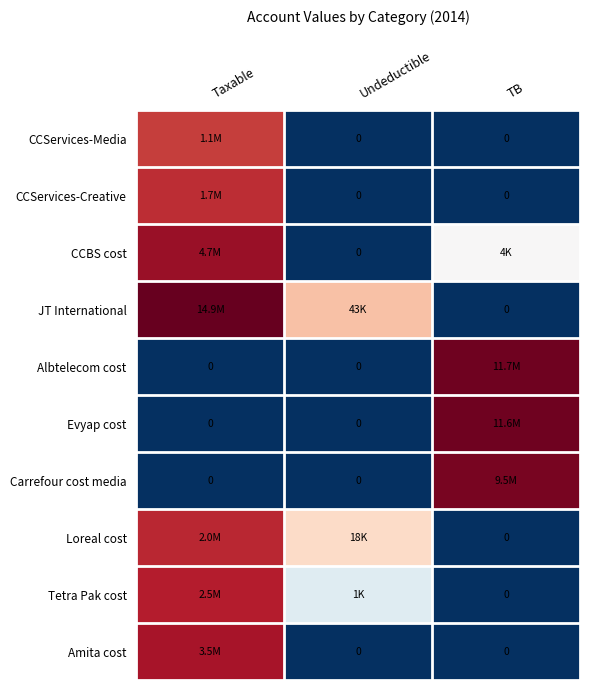

How many positive values does the JT International series have?

2